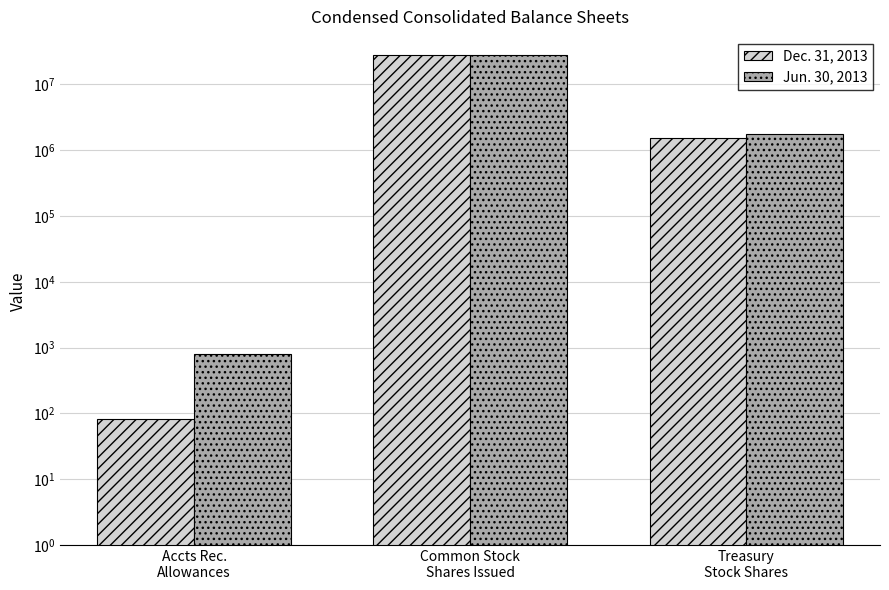

At which label is Dec. 31, 2013 closest to 13944149?

Treasury
Stock Shares